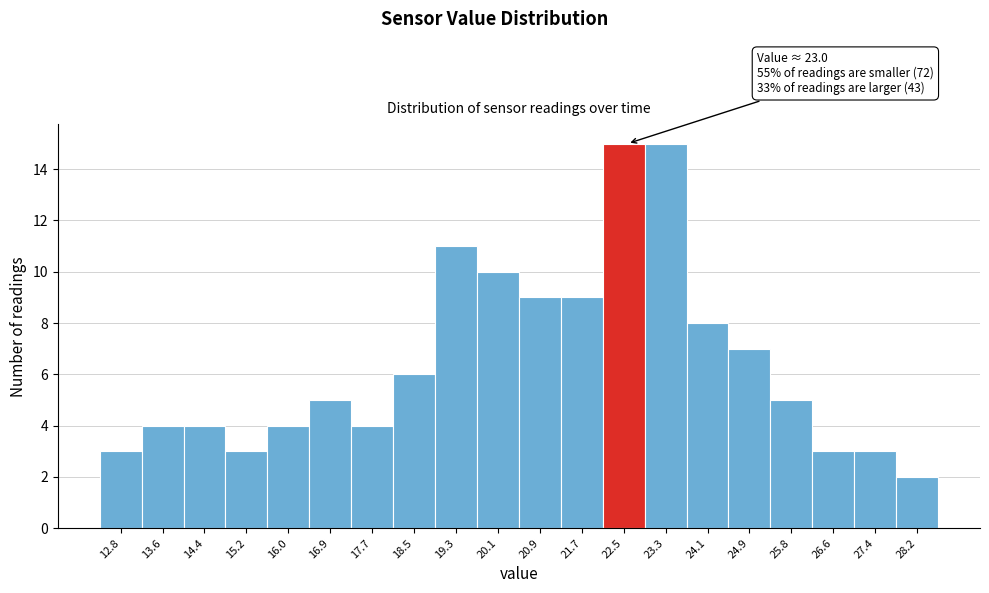

Reading left to right, transcribe all the data shown in this chart.

3	4	4	3	4	5	4	6	11	10	9	9	15	15	8	7	5	3	3	2